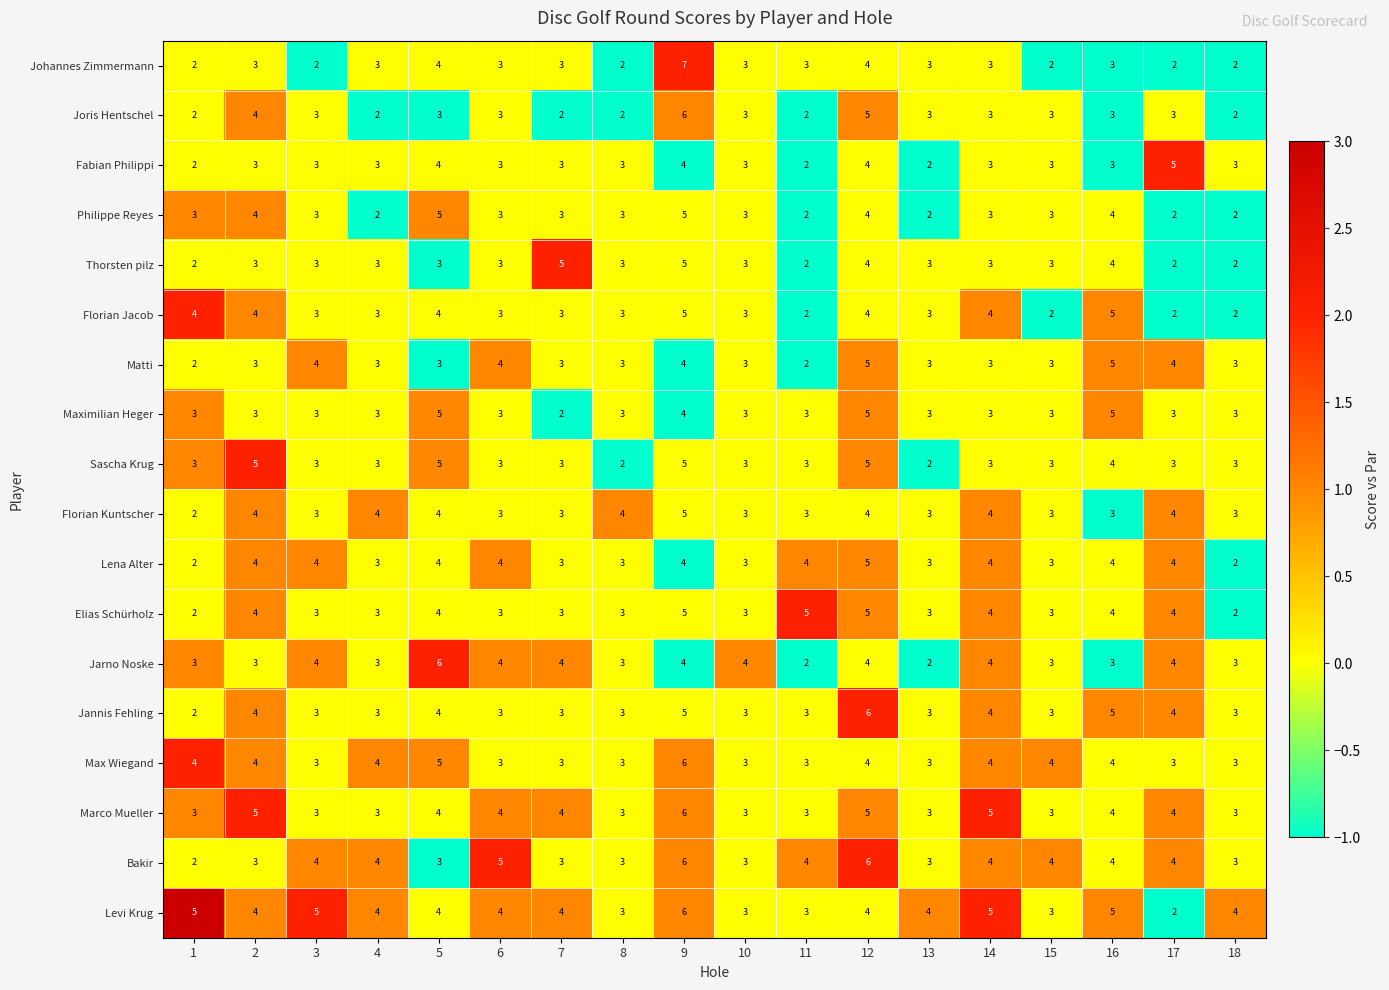

Count the number of data series in this chart.

18